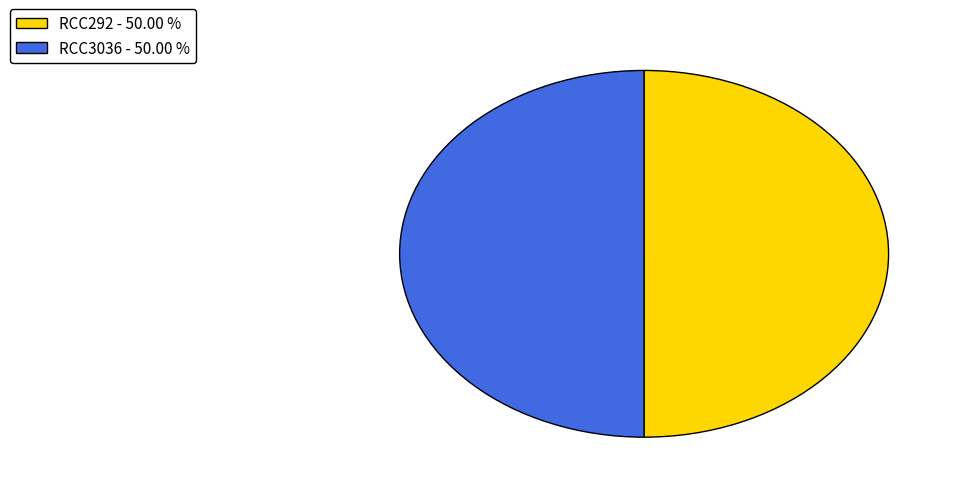

What is the ratio of the value at RCC3036 - 50.00 % to the value at RCC292 - 50.00 %?

1.0